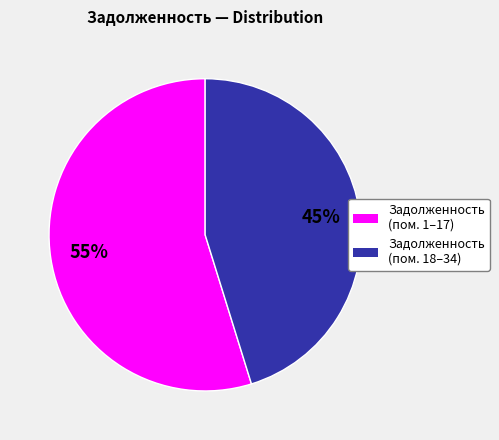

Do Задолженность (пом. 18–34) and Задолженность (пом. 1–17) together represent more than half of the pie?

Yes